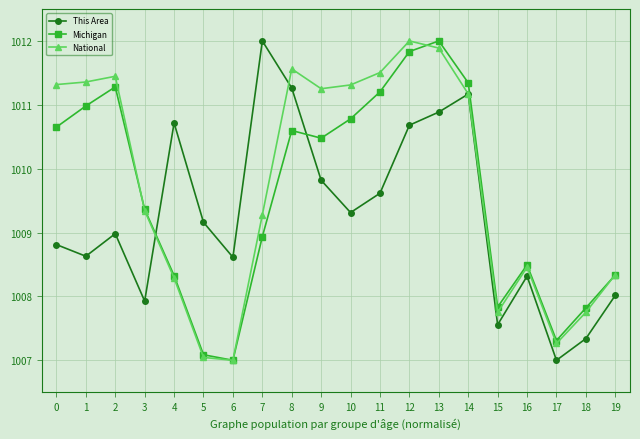

Where is the first local minimum for This Area?

1